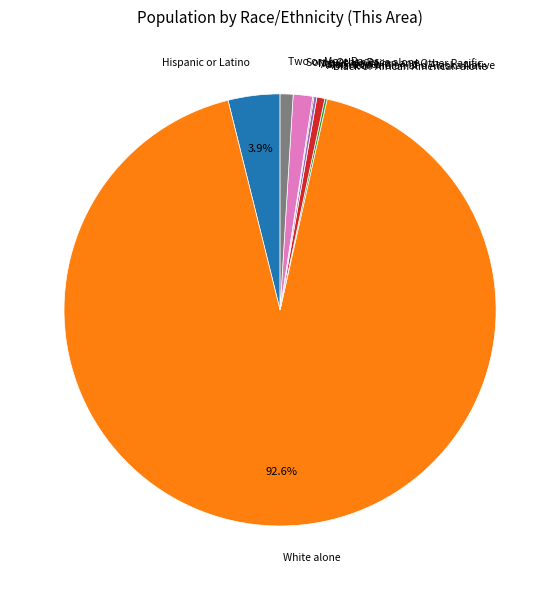

Is there a majority slice in this chart?

Yes